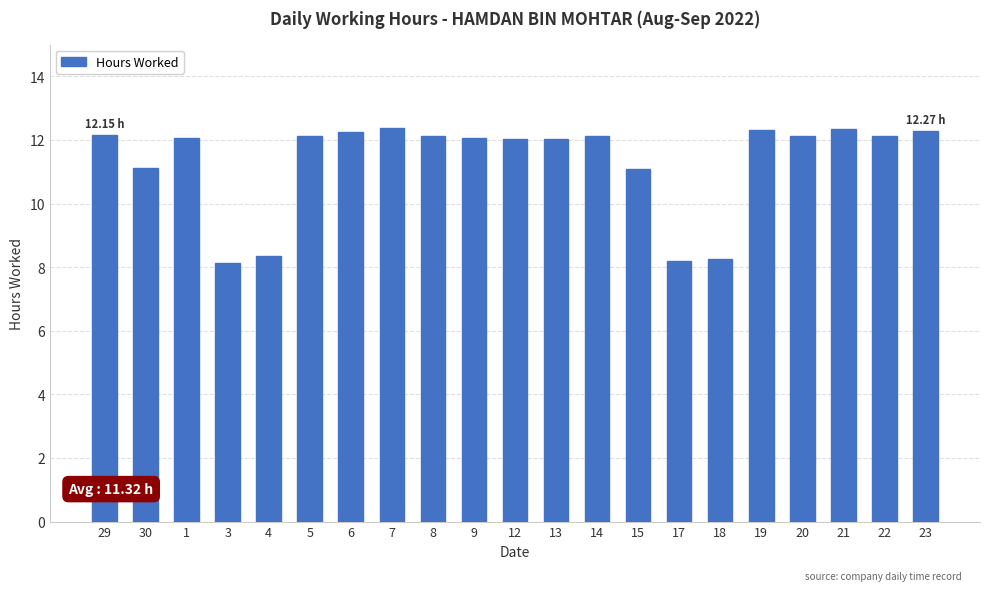

What is the minimum value shown in the chart?

8.1